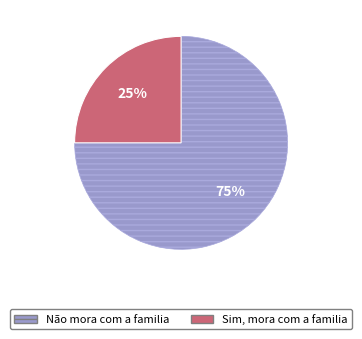

Which slice is the largest?

Não mora com a familia